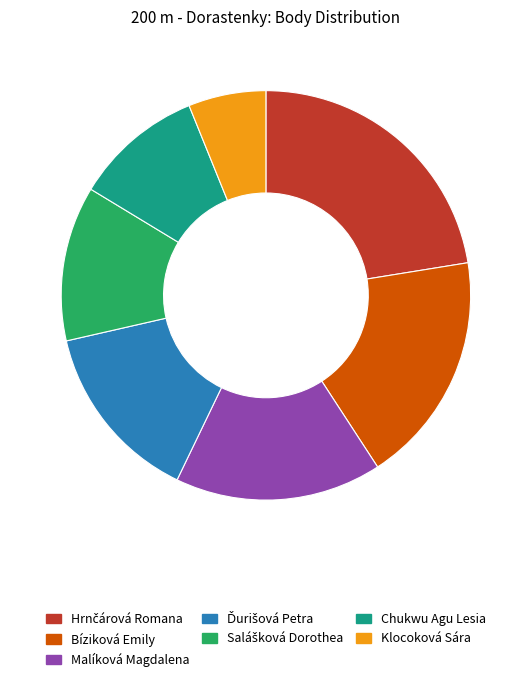

Which has a higher value, Klocoková Sára or Malíková Magdalena?

Malíková Magdalena